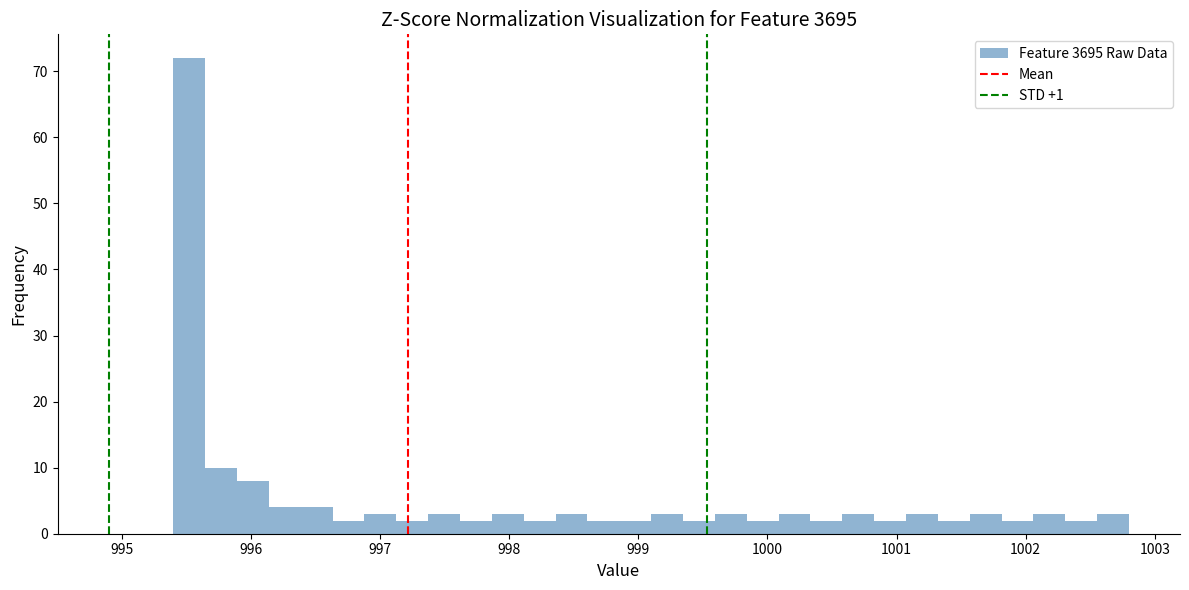

Read against the x-axis, roughly where is the centre of the tallest bar?

995.5